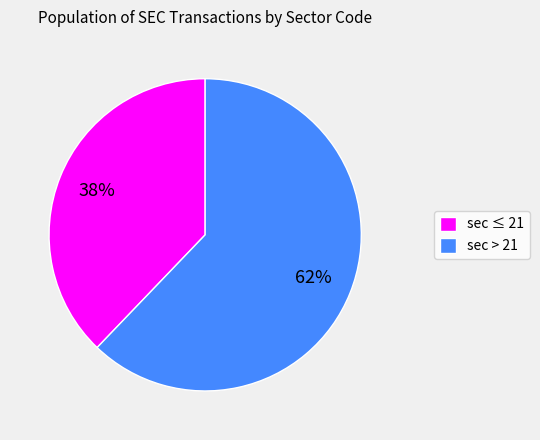

Which slice is the largest?

sec > 21